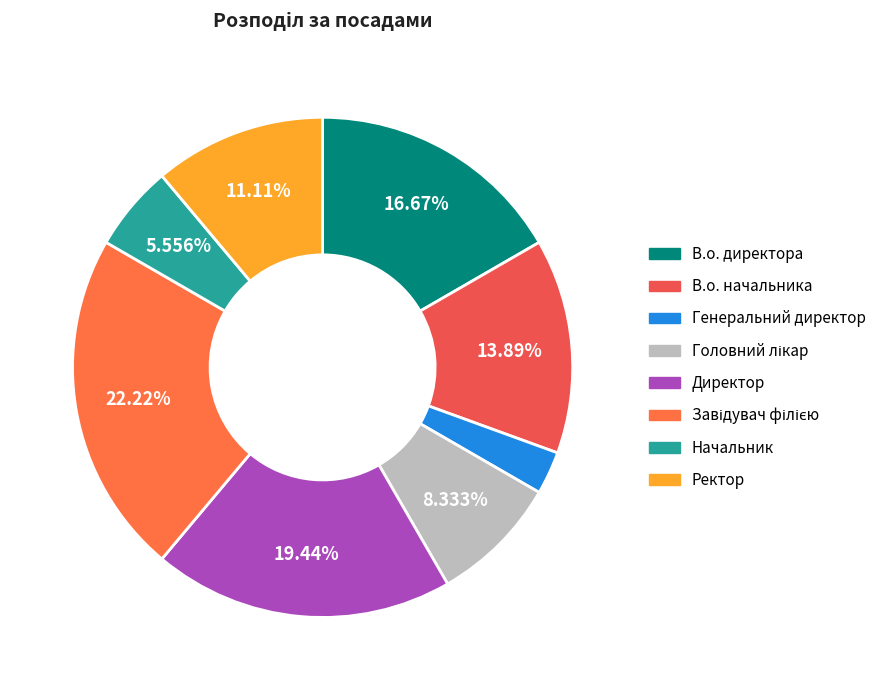

What is the largest slice in the pie chart?

Завідувач філією